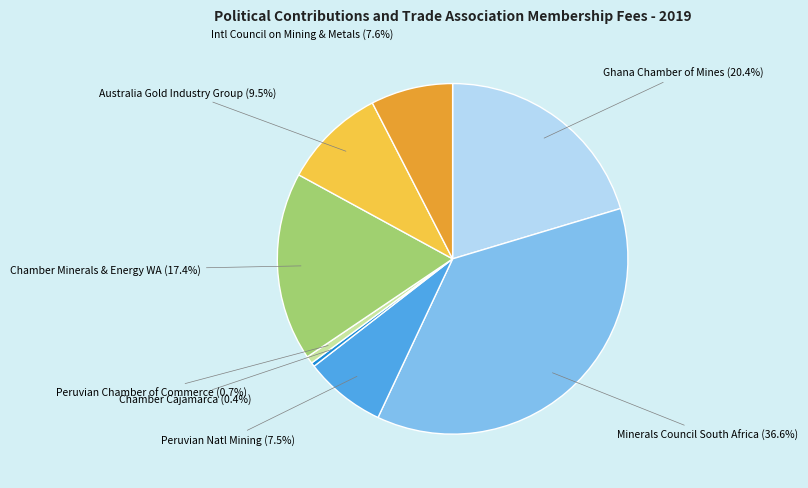

Does any single category account for the majority?

No